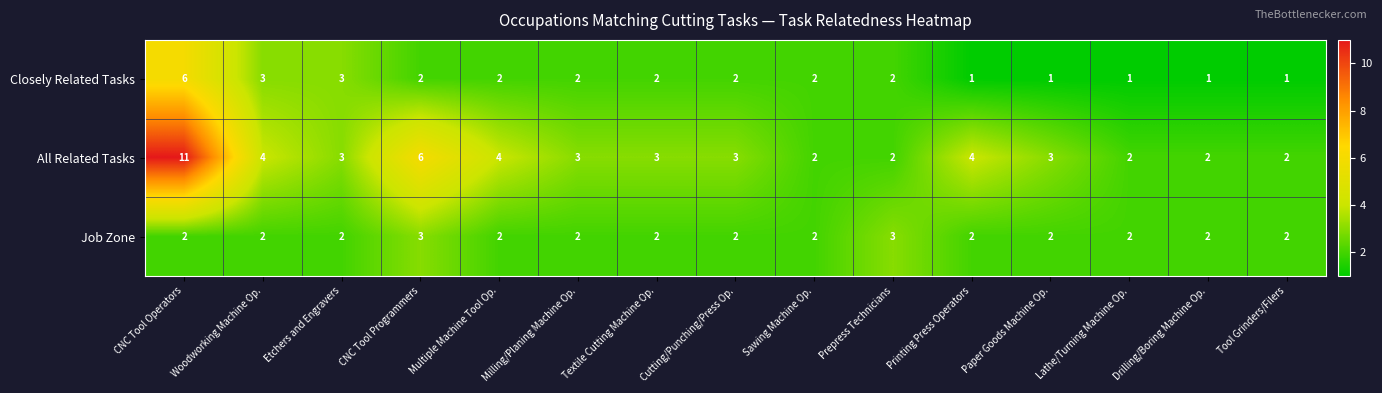

Which category has the highest value across all series?

CNC Tool Operators